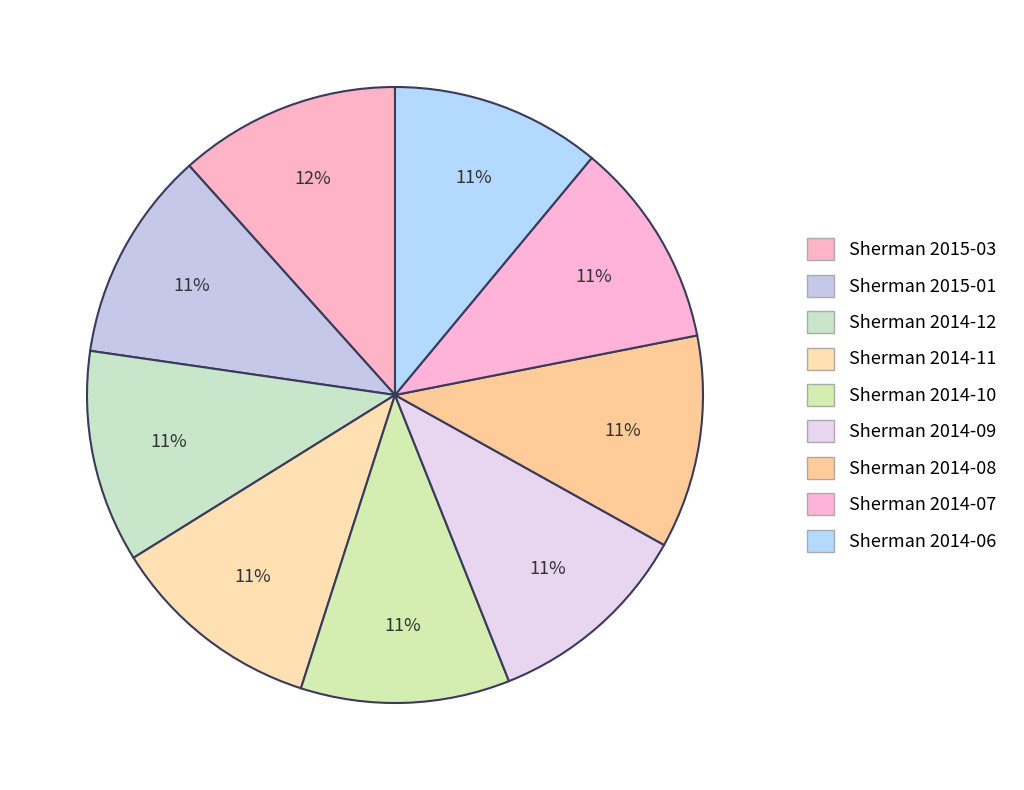

Is there a majority slice in this chart?

No